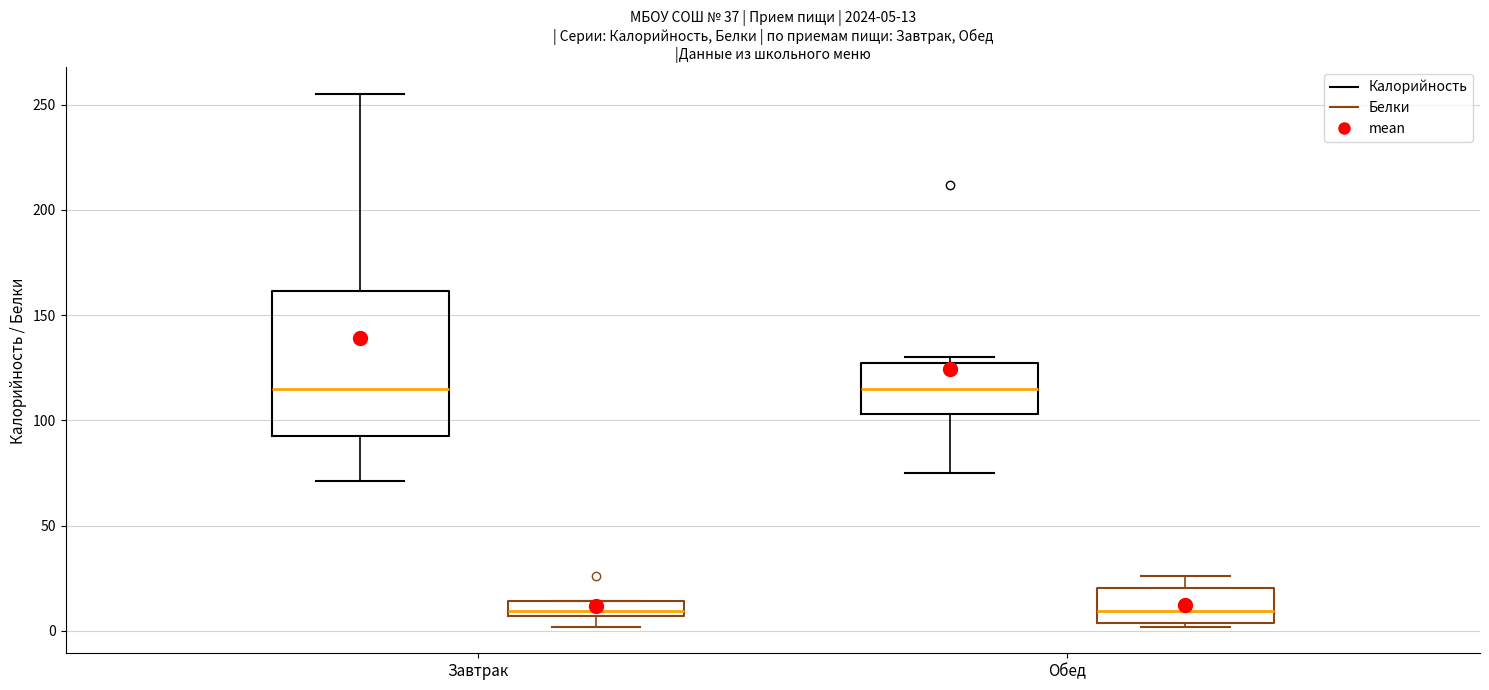

Comparing the boxes themselves (not the whiskers), which one is the tallest?

Завтрак (Калорийность)